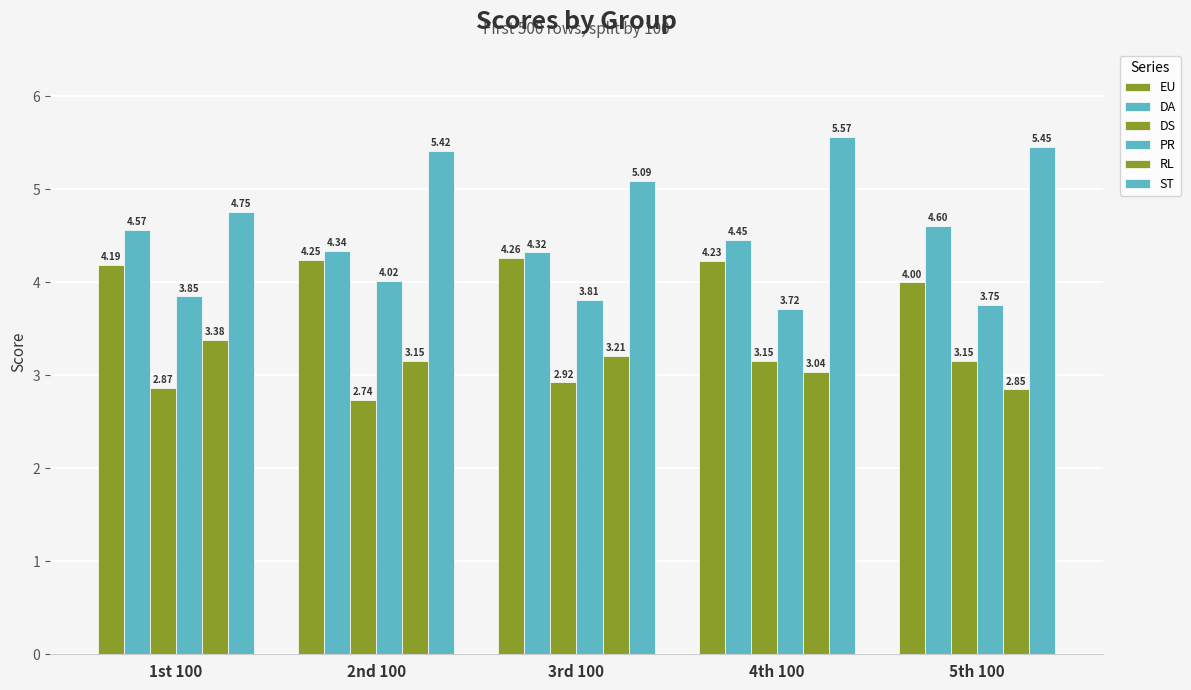

How many data points does each series have?

5